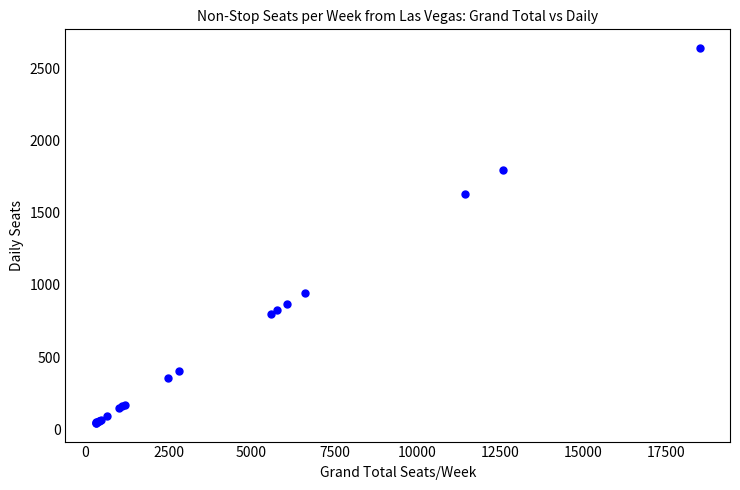

What Y value in the scatter plot is closest to 1343?

1631.7